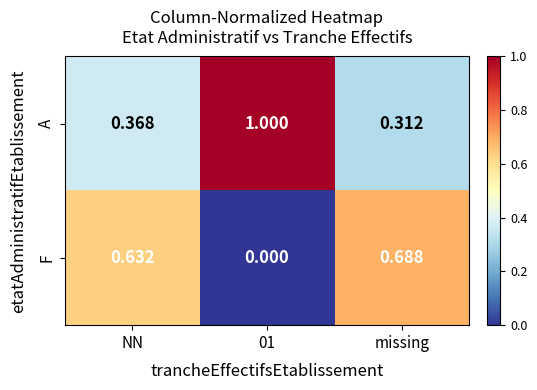

At which label does F reach its peak?

missing